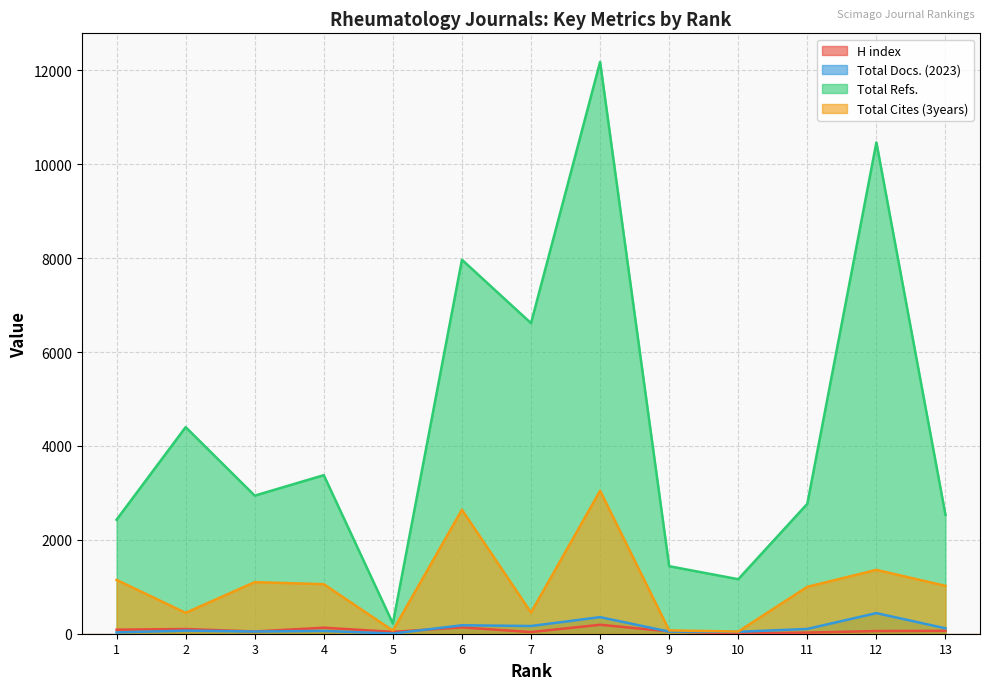

What are all the series names shown in the legend?

H index, Total Docs. (2023), Total Refs., Total Cites (3years)